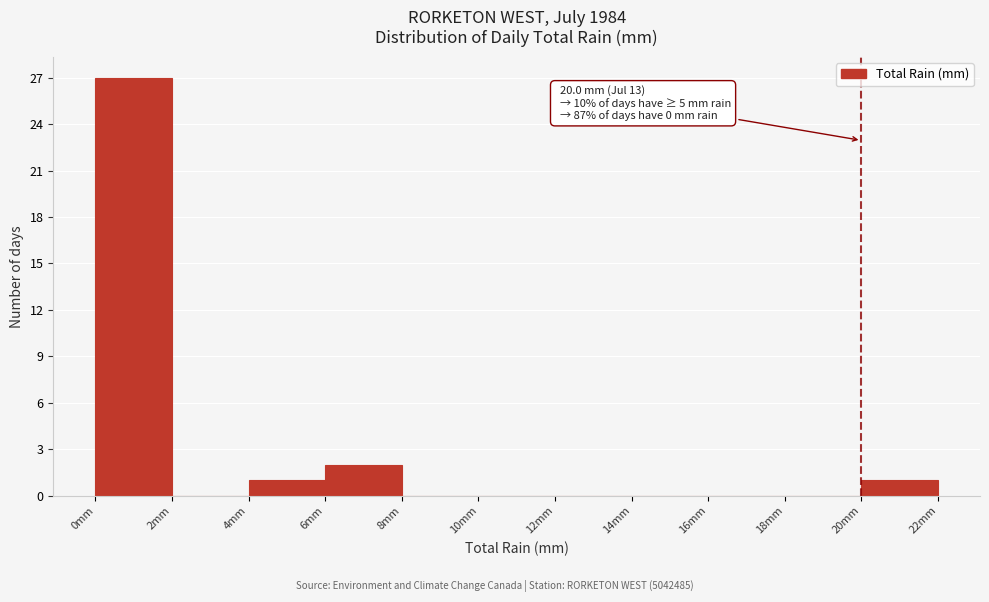

Over which range of the x-axis is the bar tallest?

0 to 2